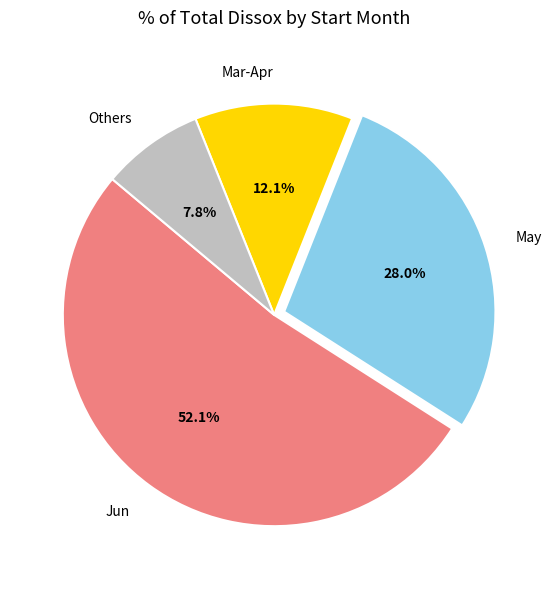

Combined, what portion of the pie is Jun and Others?

59.9%